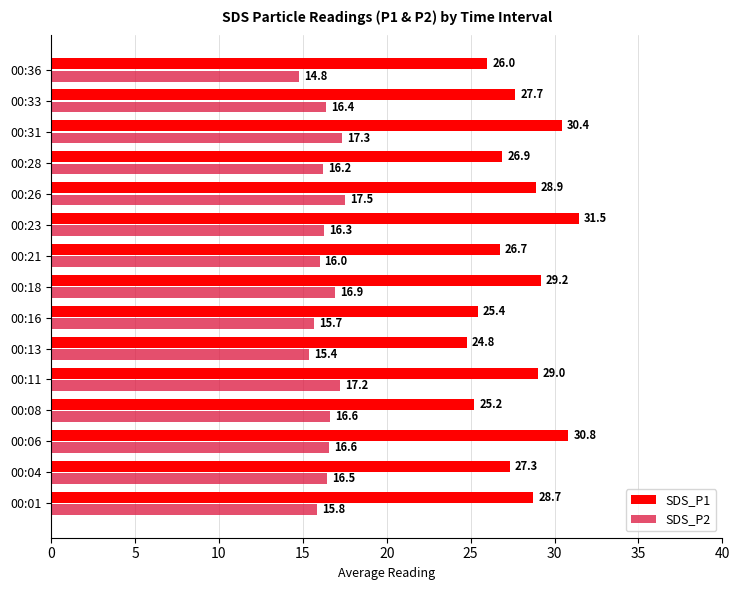

Which series has the widest spread of values?

SDS_P1